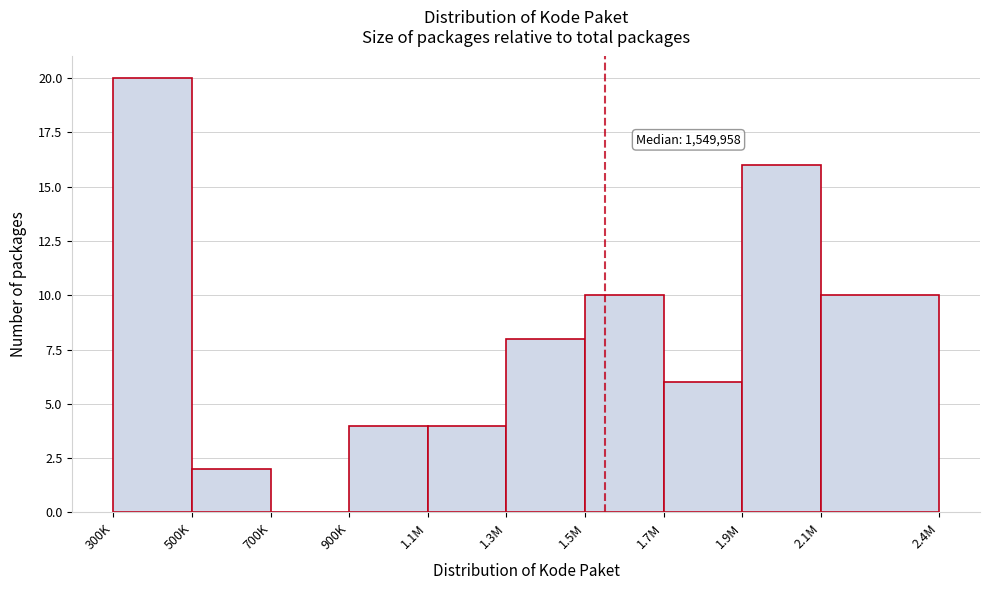

Reading left to right, extract all data points from this chart.

300K=20	500K=2	700K=0	900K=4	1.1M=4	1.3M=8	1.5M=10	1.7M=6	1.9M=16	2.1M=10